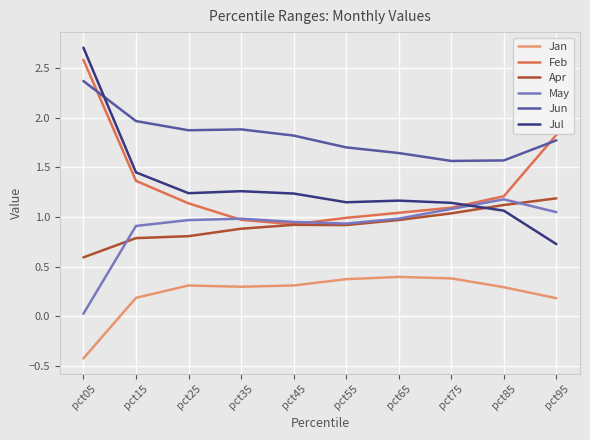

Which series ends up on top after the final intersection of Jul and Apr?

Apr